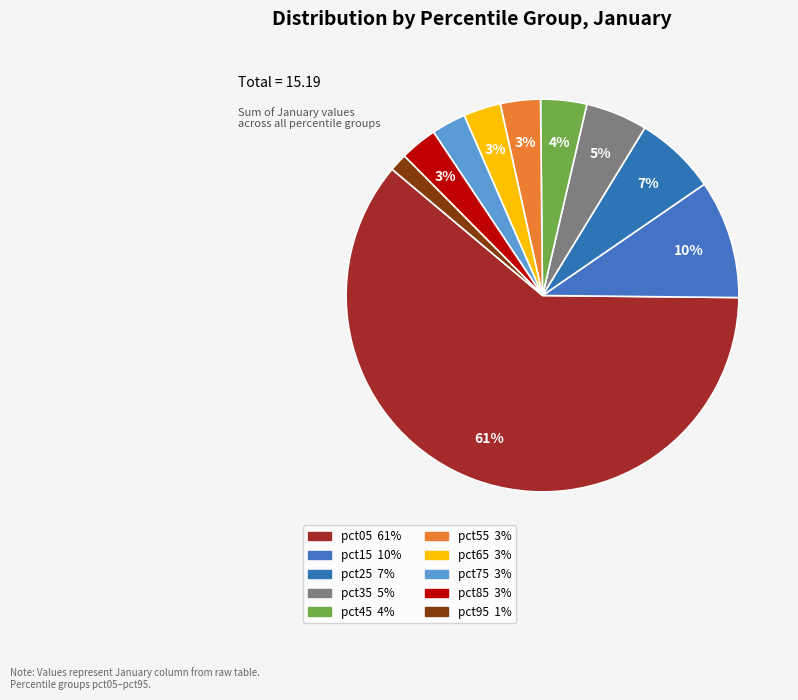

What is the change in value from pct85 to pct95?

-0.2